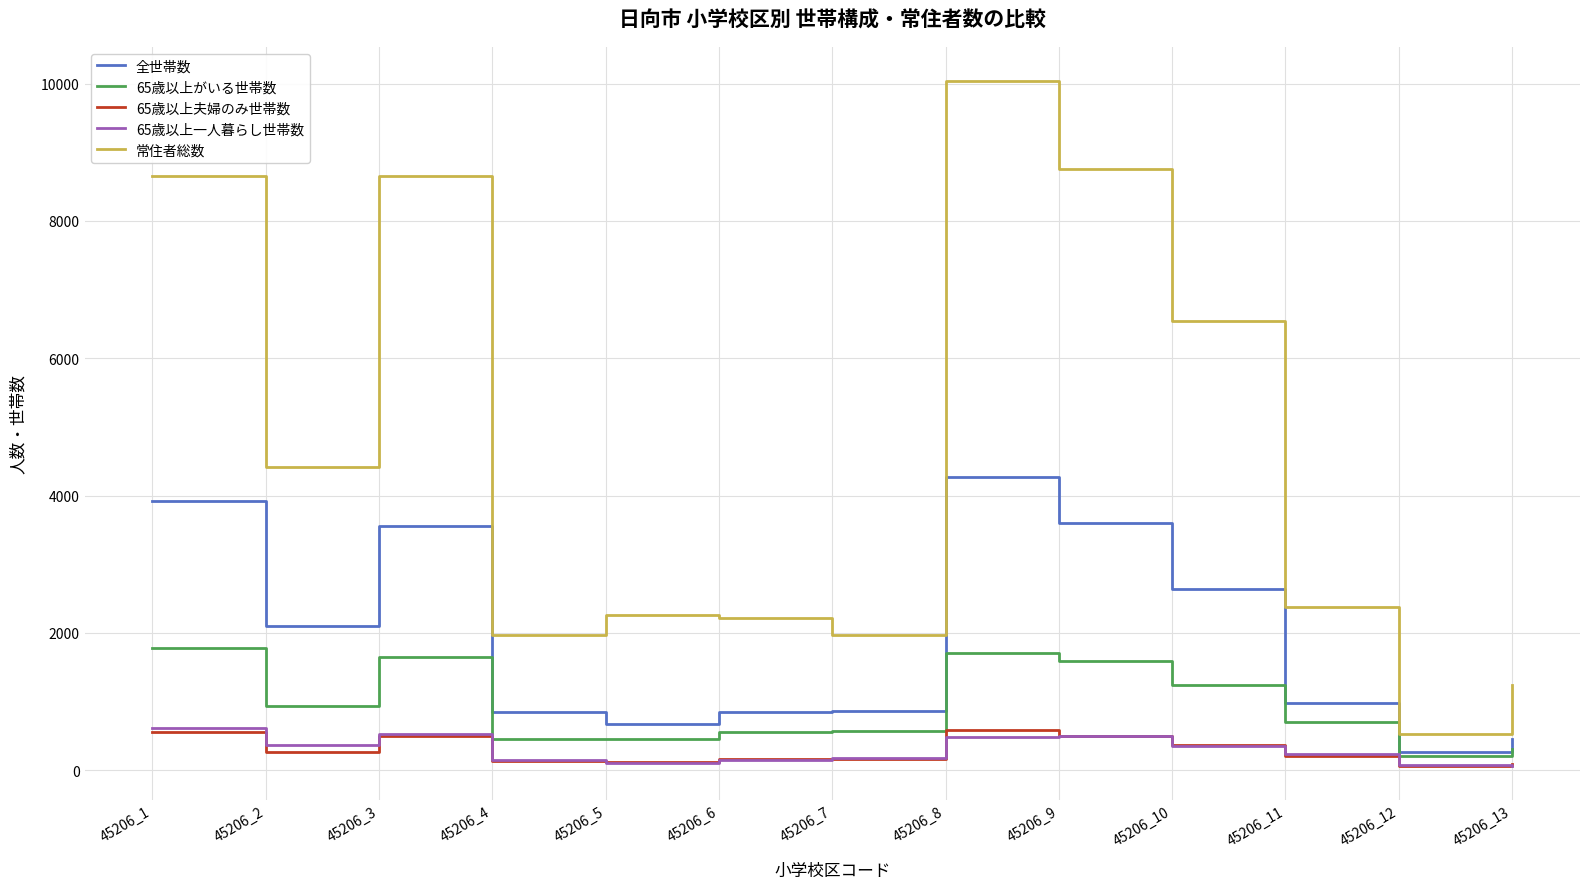

What is the approximate value of 65歳以上がいる世帯数 at 45206_7?

576.5